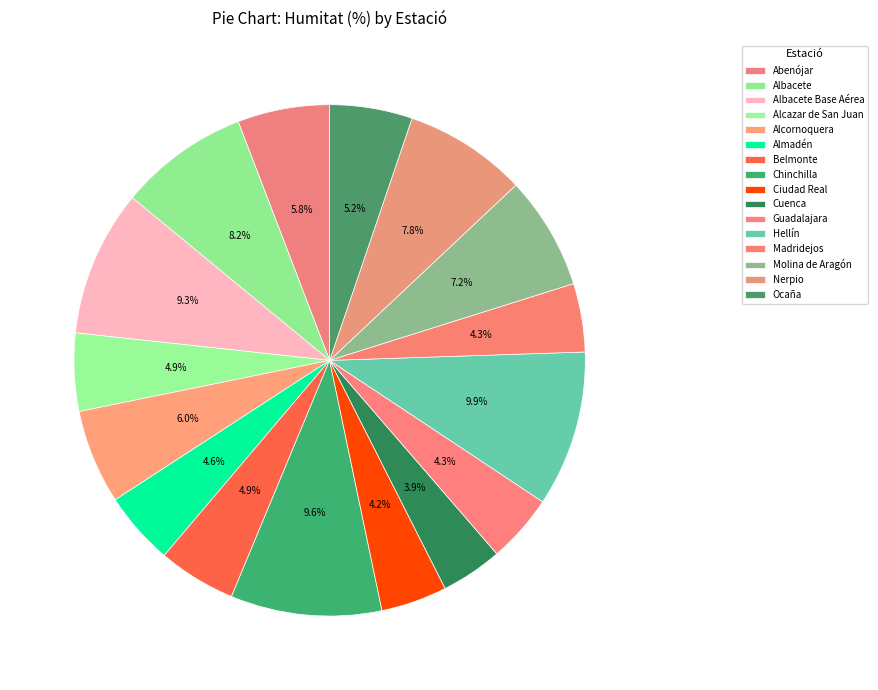

To the nearest percent, what is the combined percentage of Alcazar de San Juan and Molina de Aragón?

12%